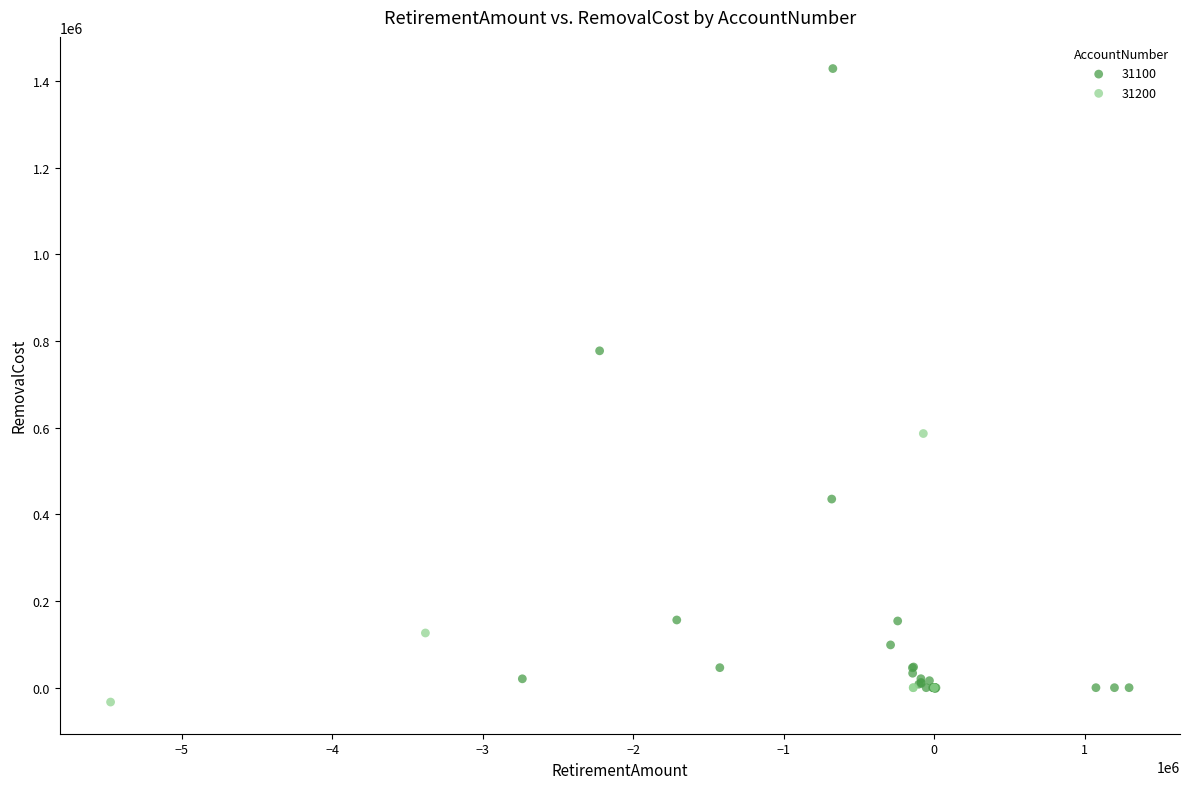

Which series has the widest spread of Y values?

31100